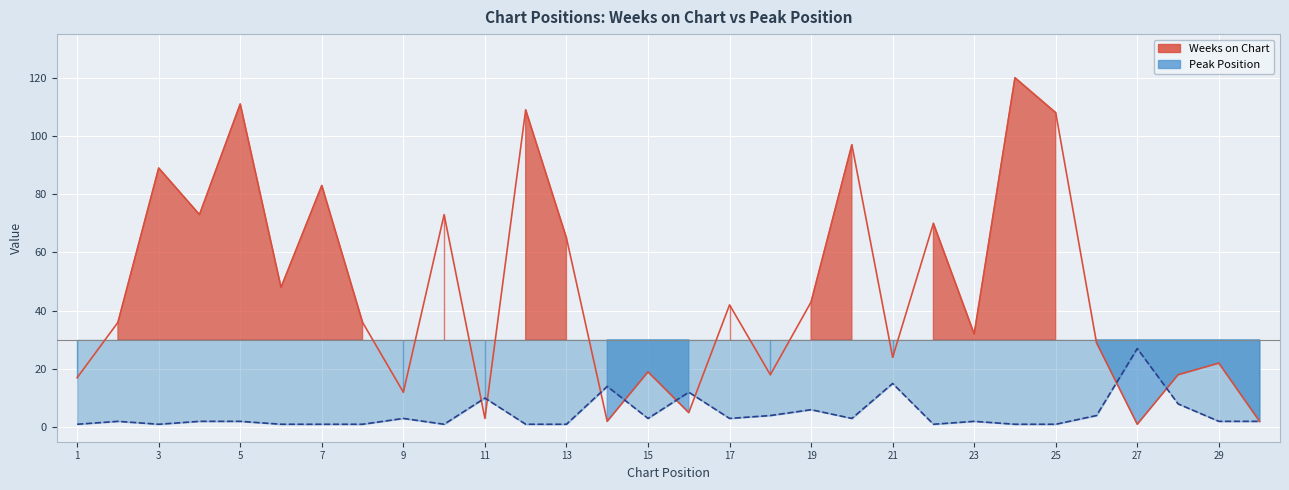

How many interior local peaks does the Peak Position series have?

9